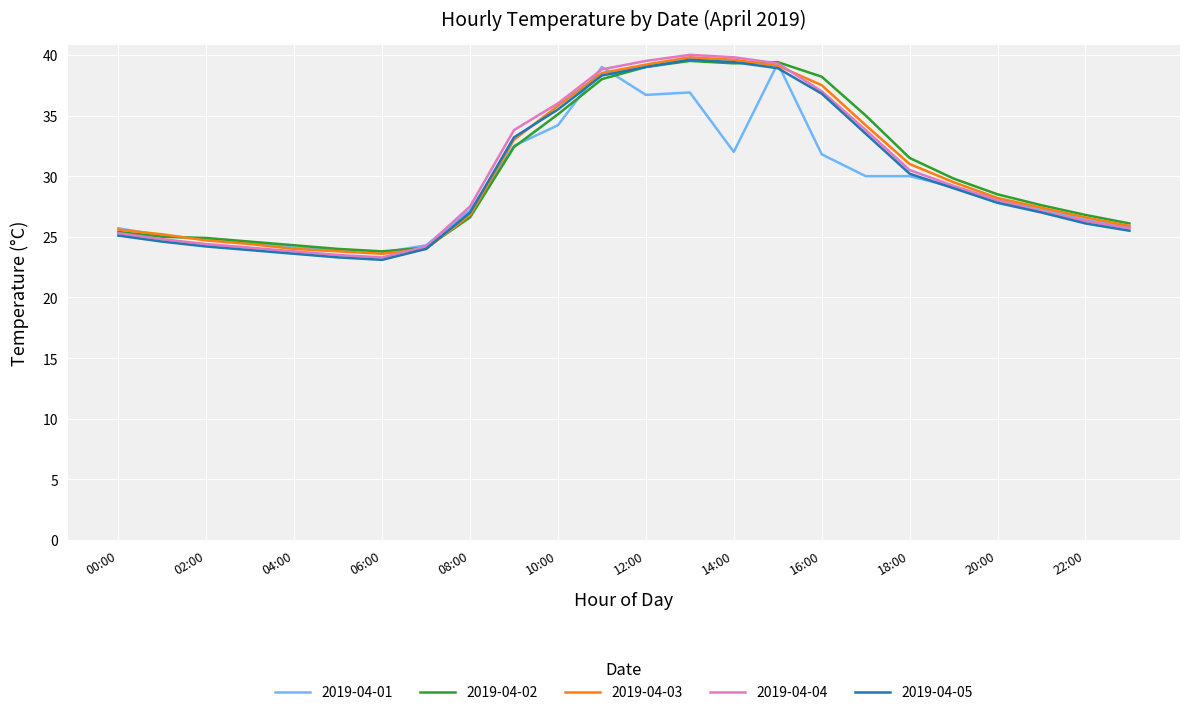

What is the maximum value shown in the chart?

40.0